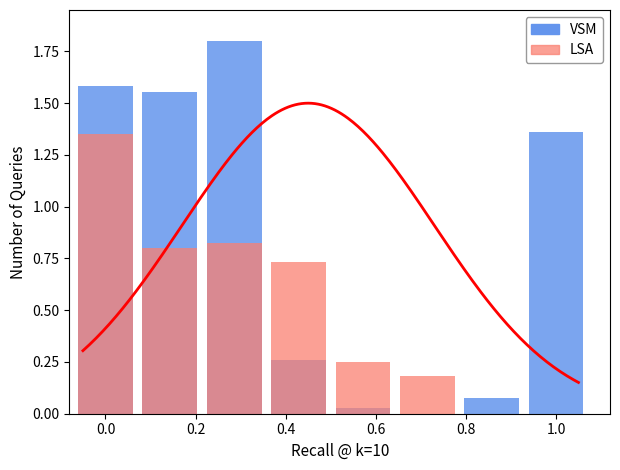

Is the value of LSA at 1.0 greater than the value of VSM at 0.0?

No